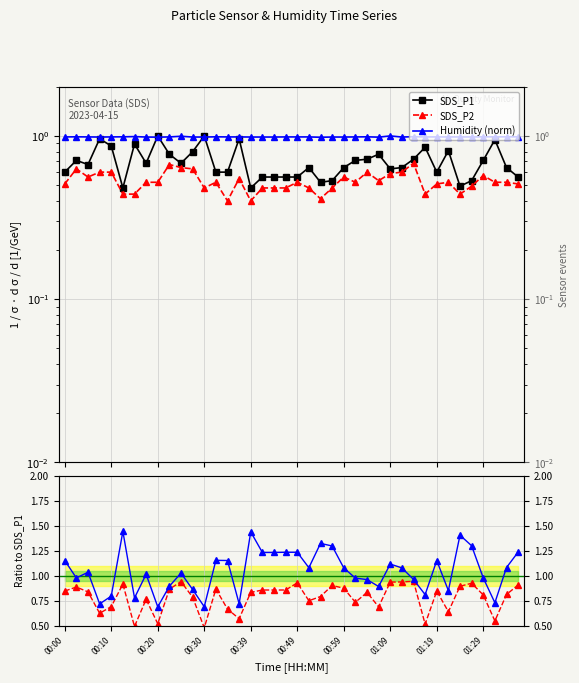

At which label does Humidity first exceed 1?

00:00